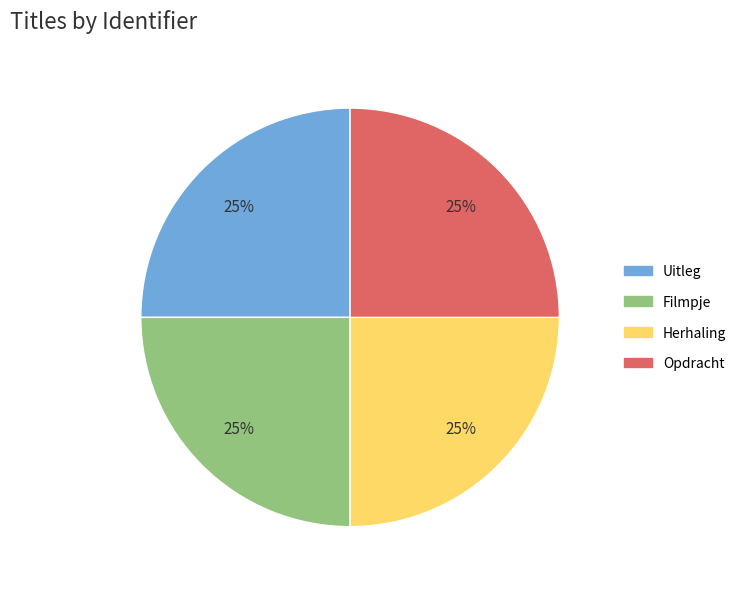

Count the number of slices in the pie.

4